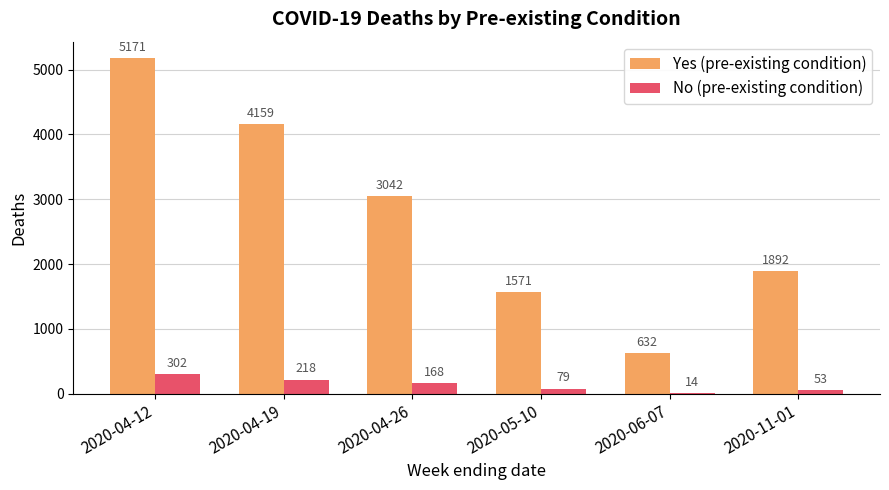

Which label corresponds to the largest value in the chart?

2020-04-12